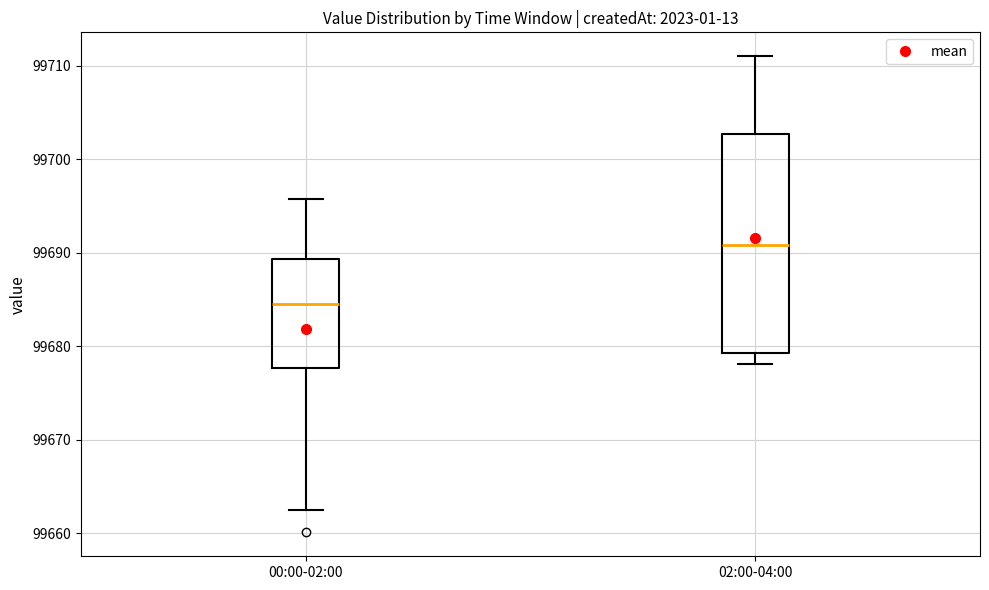

Reading left to right, transcribe this box plot: for each box, give where its median line is, the range the box spans, and where its two whiskers end, as read against the y-axis. The values are not printed on the chart, so give them approximately, as read against the axis.

00:00-02:00: median 99684, box 99678 to 99689, whiskers 99663 to 99696
02:00-04:00: median 99691, box 99679 to 99703, whiskers 99678 to 99711